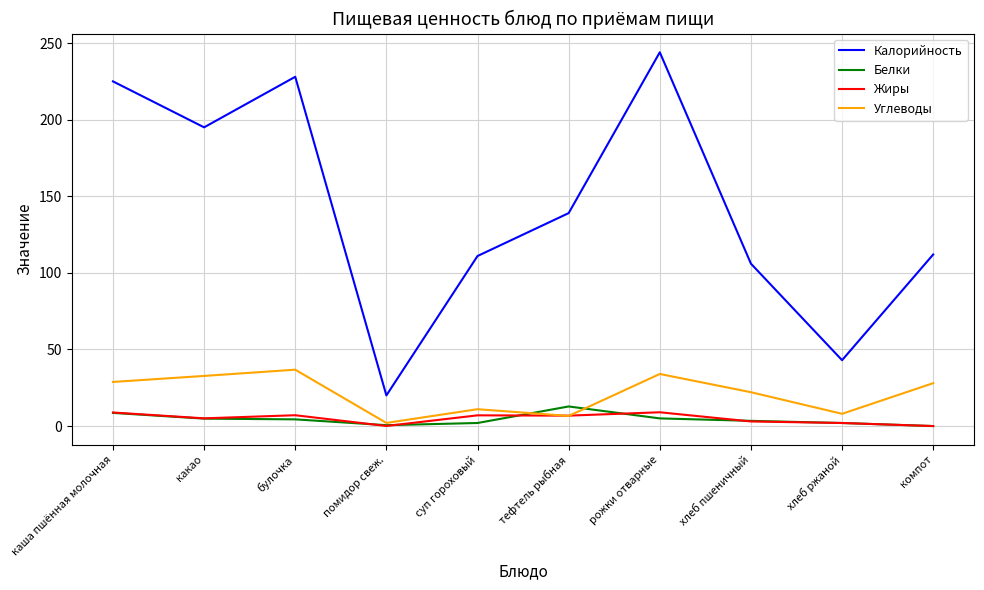

At which label does Жиры first exceed 6?

каша пшённая молочная